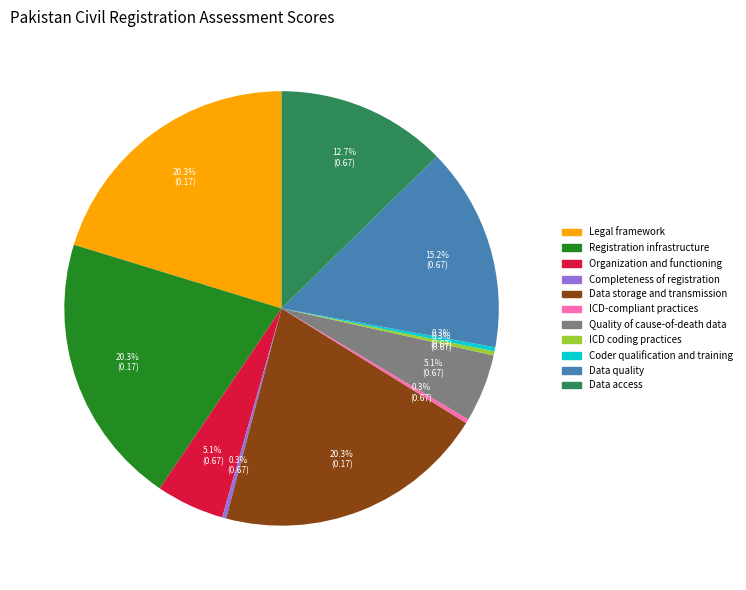

To the nearest percent, what is the difference between the largest and smallest slice percentages?

21%